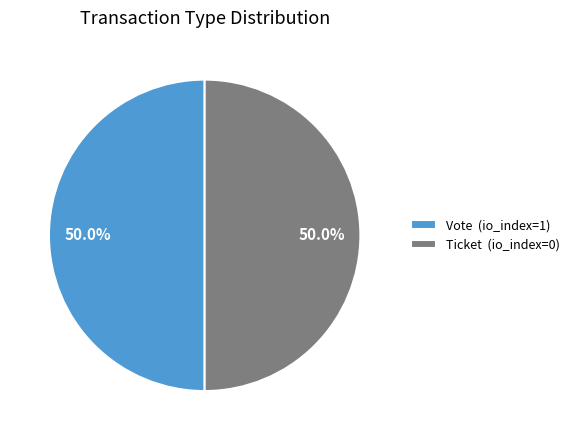

Combined, do Ticket (io_index=0) and Vote (io_index=1) account for over 50%?

Yes